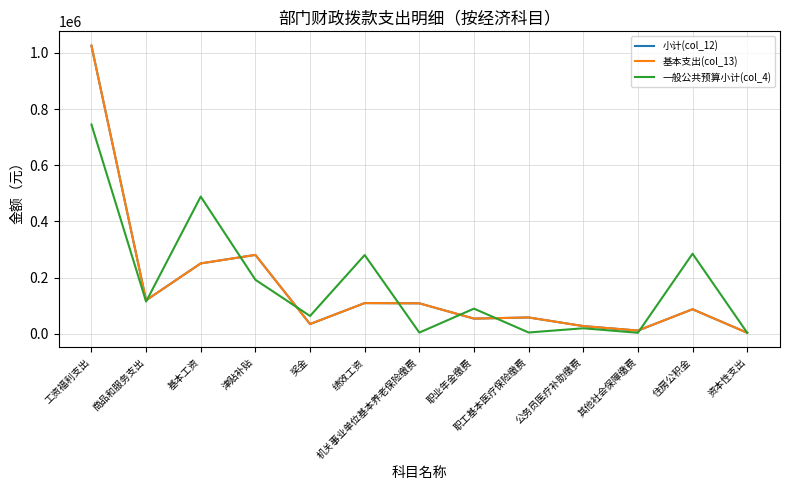

Rank the series at 职工基本医疗保险缴费 from highest to lowest value.

小计(col_12), 基本支出(col_13), 一般公共预算小计(col_4)